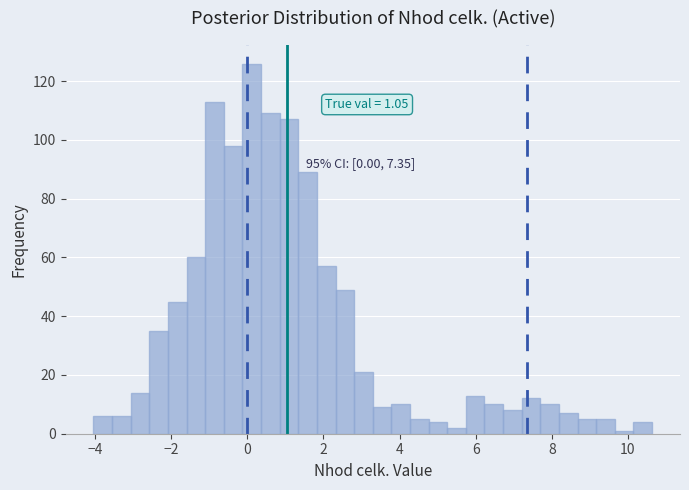

Read against the x-axis, roughly where is the centre of the tallest bar?

0.2